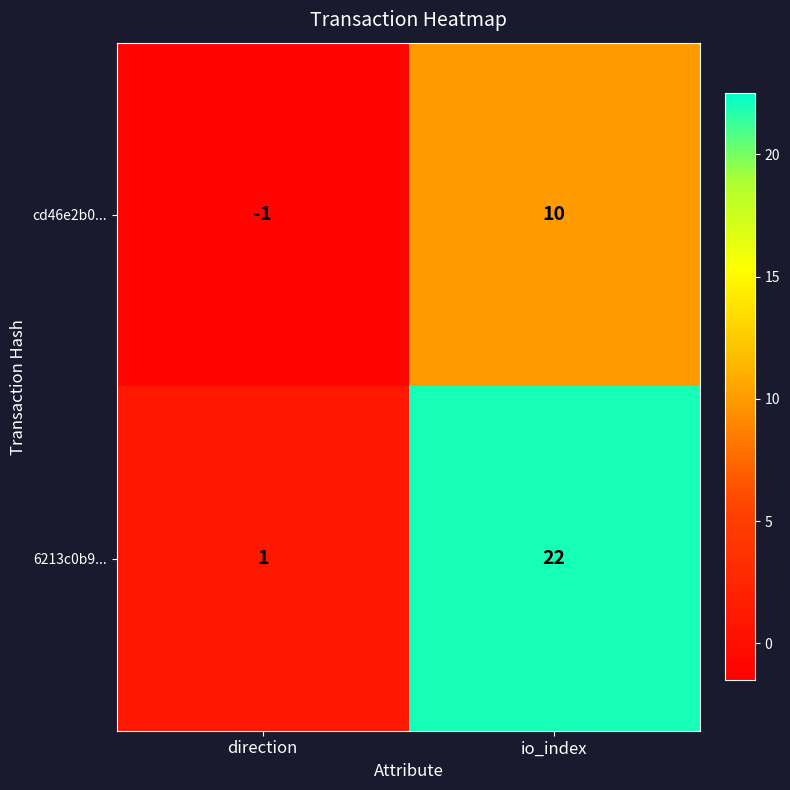

The value of 6213c0b9... at io_index is 22. True or false?

True